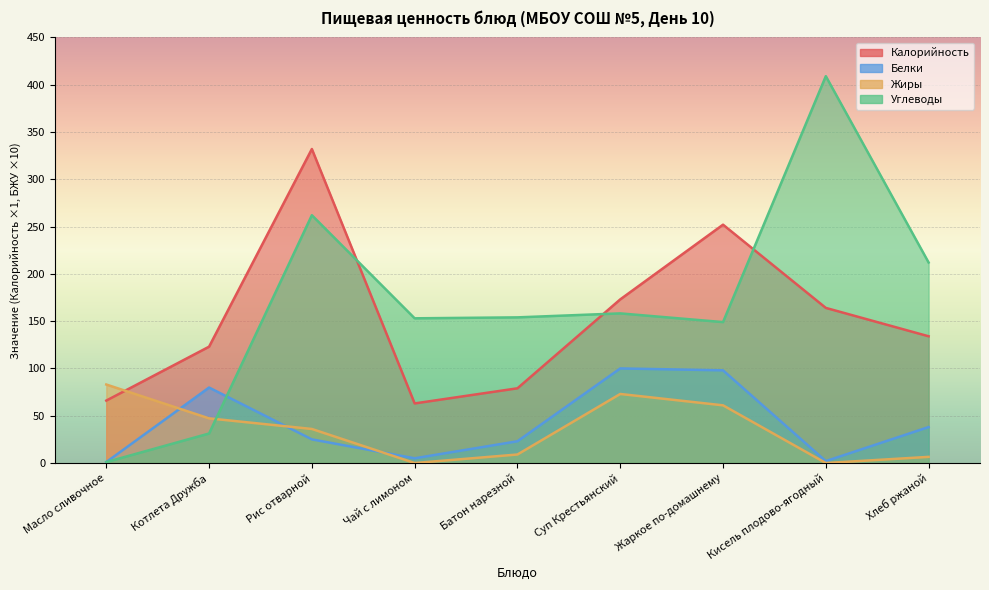

What are all the series names shown in the legend?

Калорийность, Белки, Жиры, Углеводы